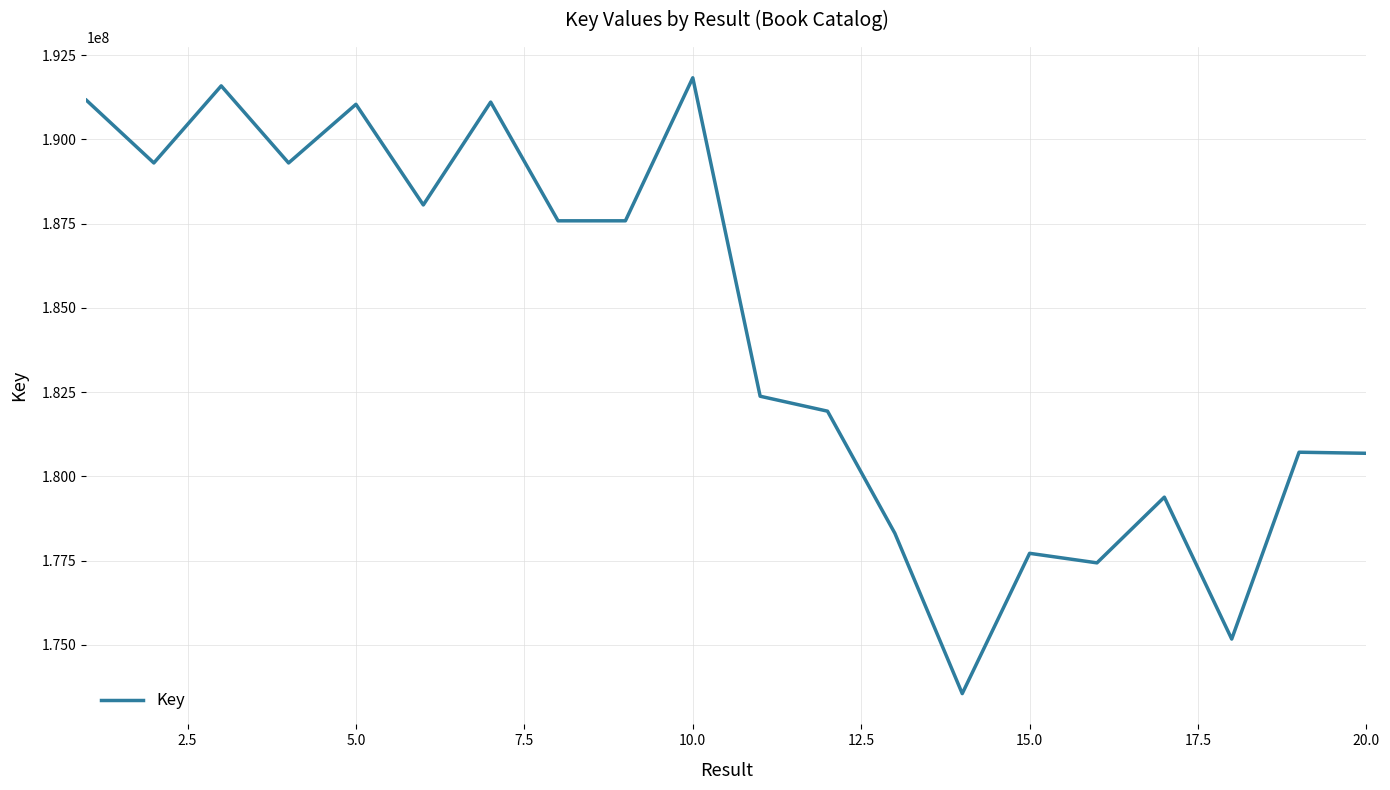

What is the difference between the maximum and minimum values?

18269618